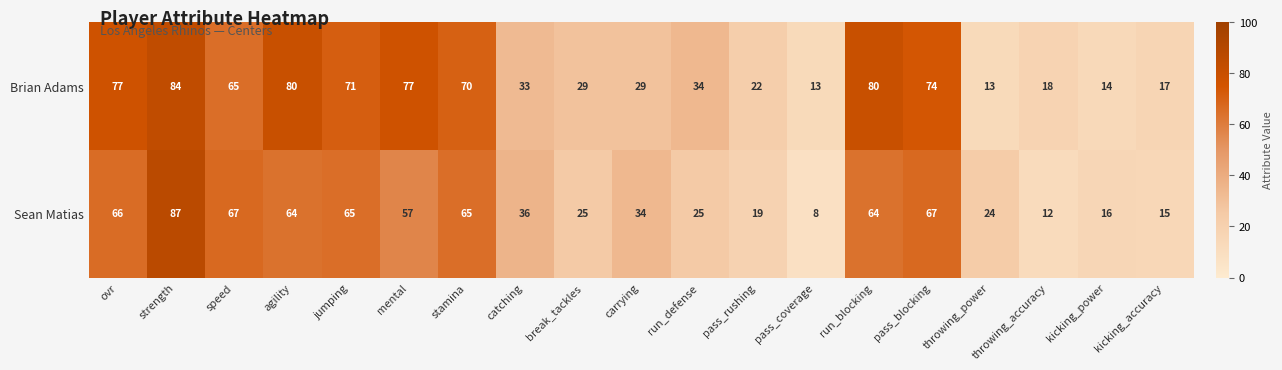

List the series in order of their overall mean, lowest first.

Sean Matias, Brian Adams